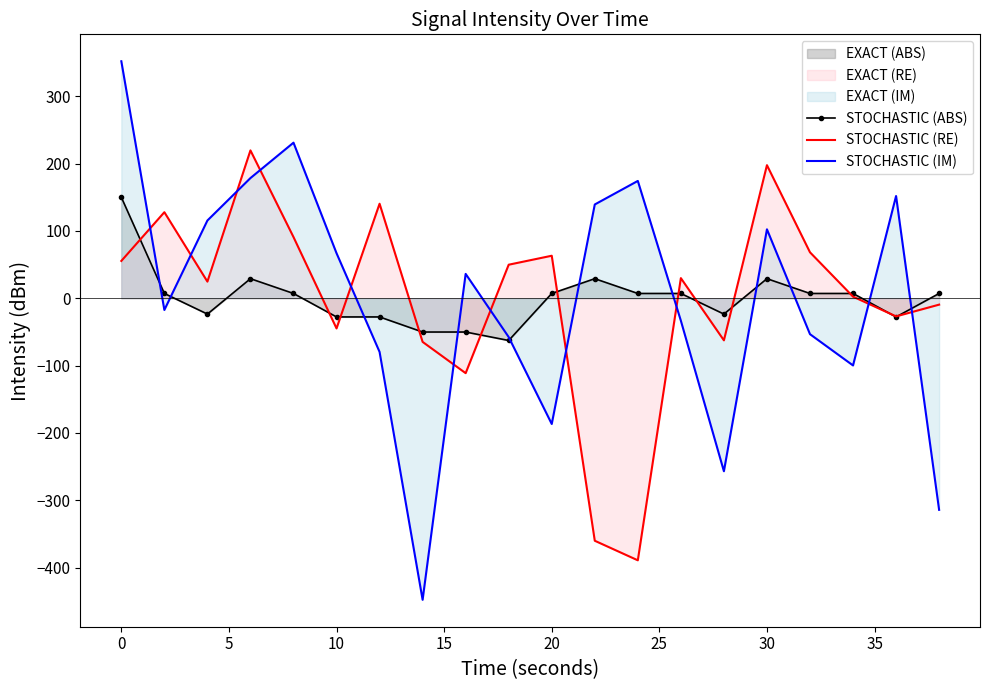

How many lines are shown in the chart?

3